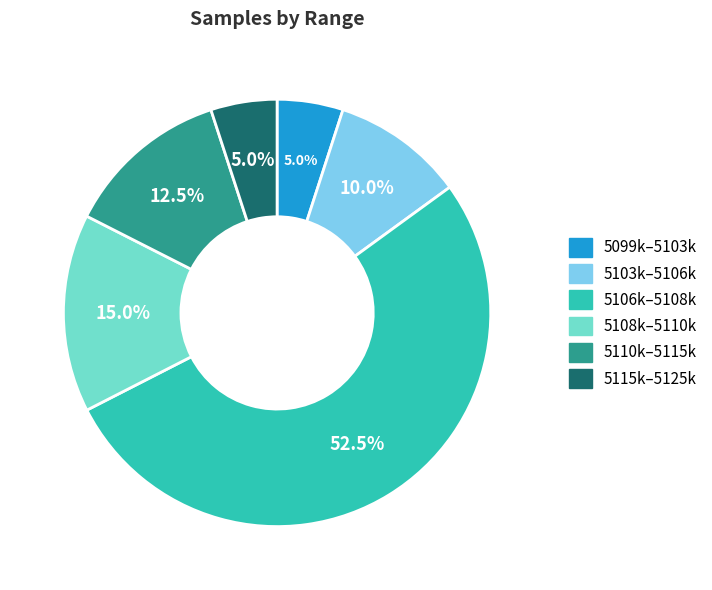

Count the number of slices in the pie.

6